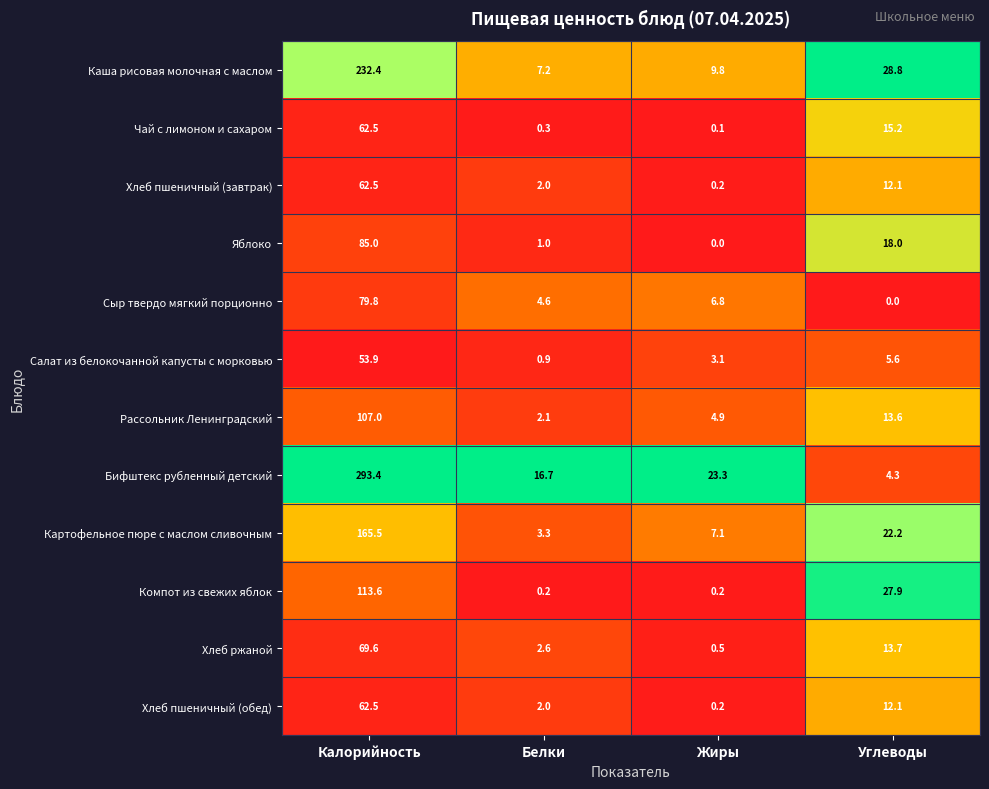

What value does the Каша рисовая молочная с маслом series have at Белки?

7.2